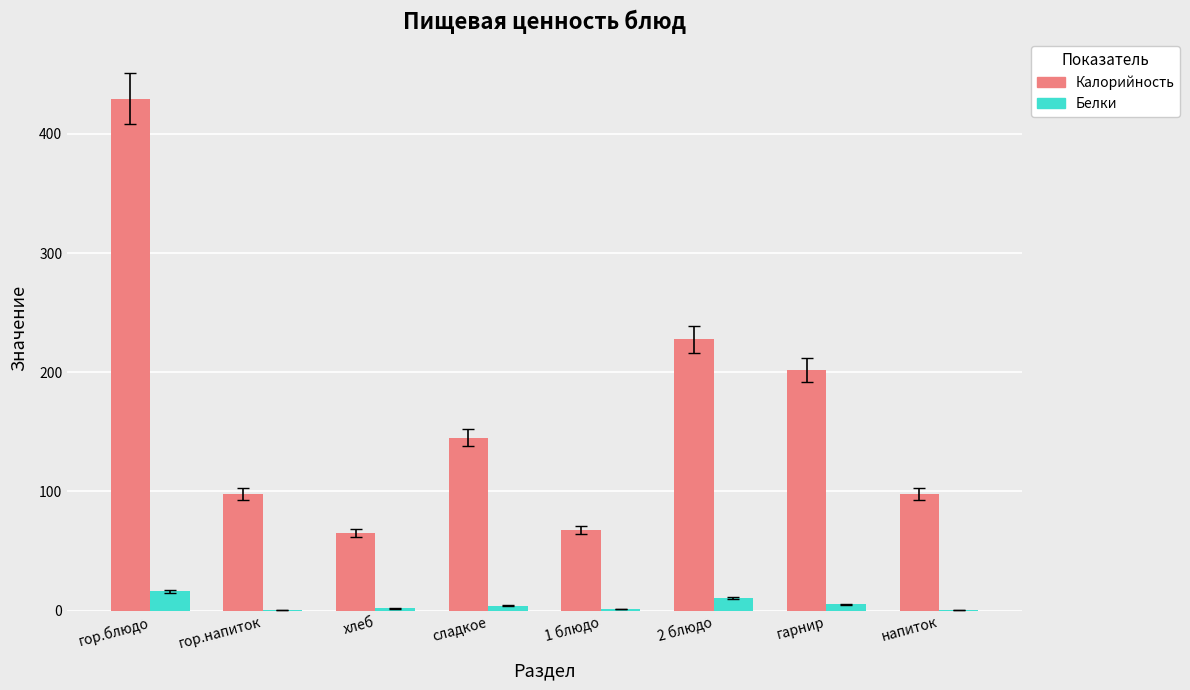

Are the bars grouped side by side (vs. stacked)?

Yes